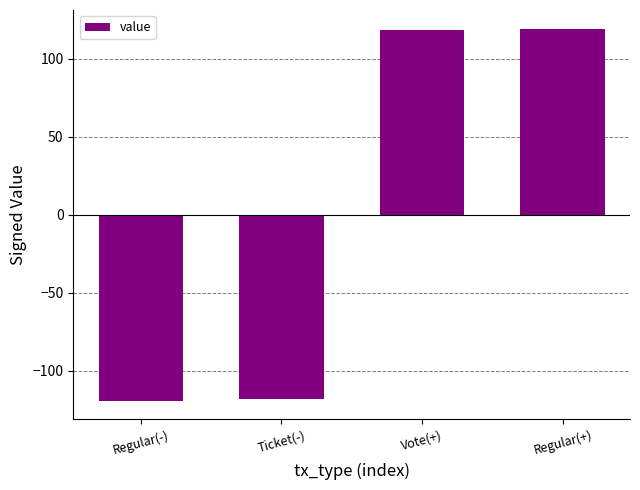

Are the bars horizontal?

No